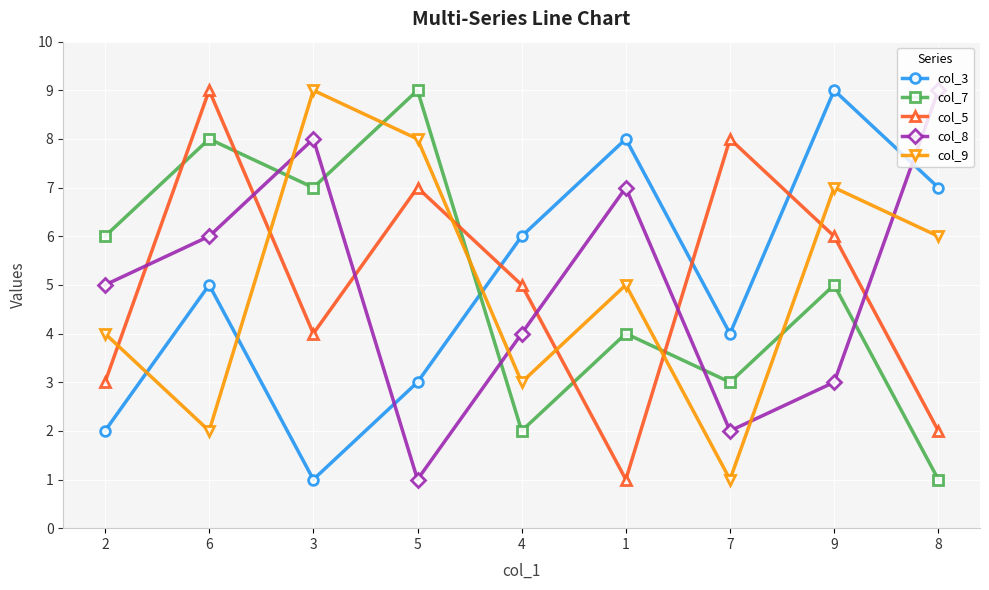

What is the value of the col_8 point at the 5th from the left?

4